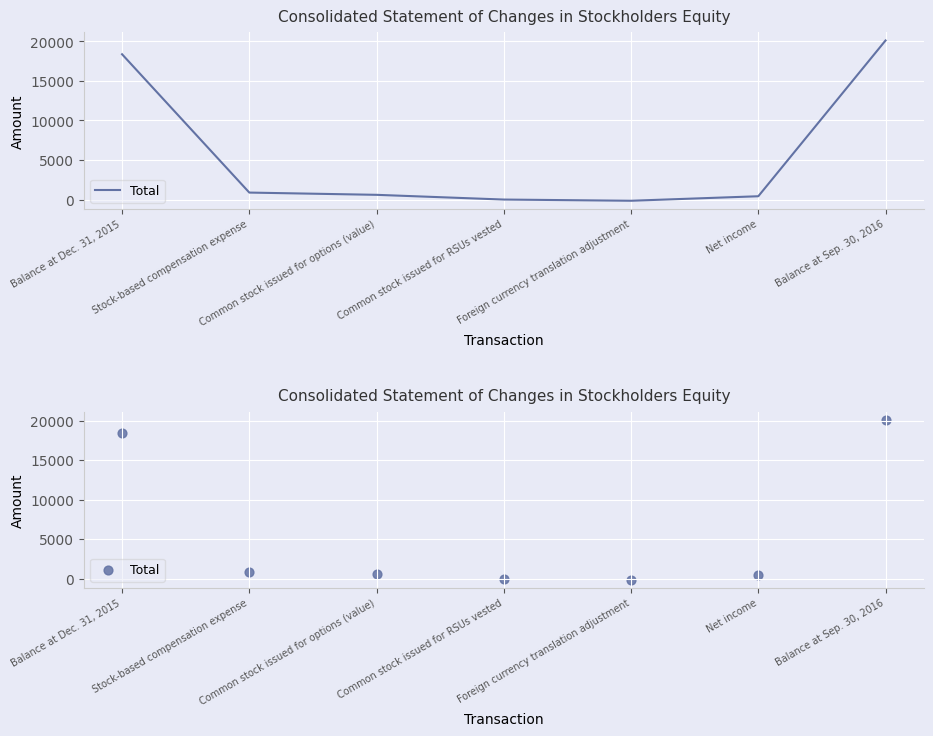

Between Stock-based compensation expense and Common stock issued for options (value), which is larger?

Stock-based compensation expense